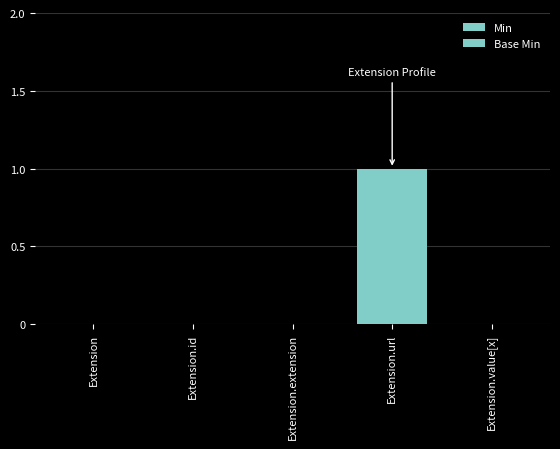

How many groups of bars are there?

5